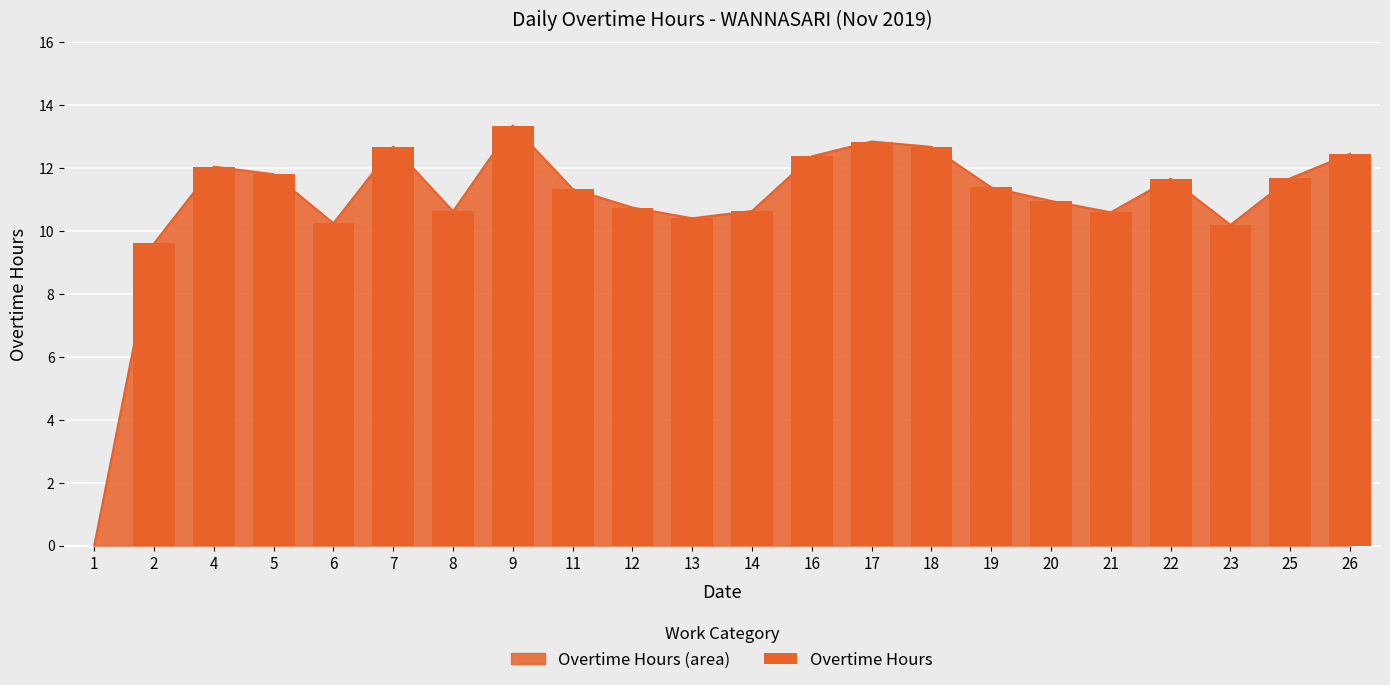

What is the change in value from 13 to 18?

+2.3